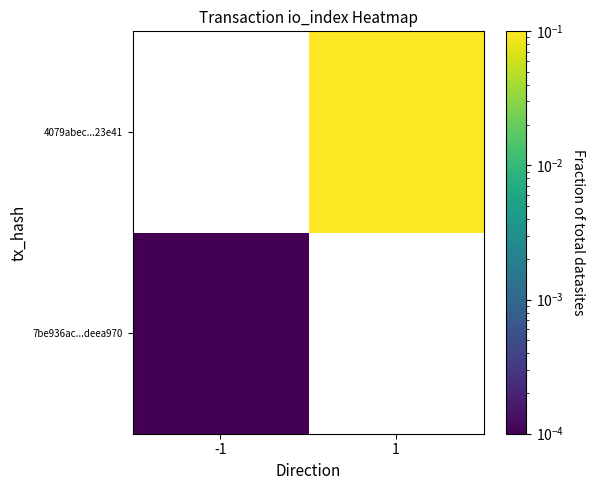

At how many categories does at least one series exceed 0?

2